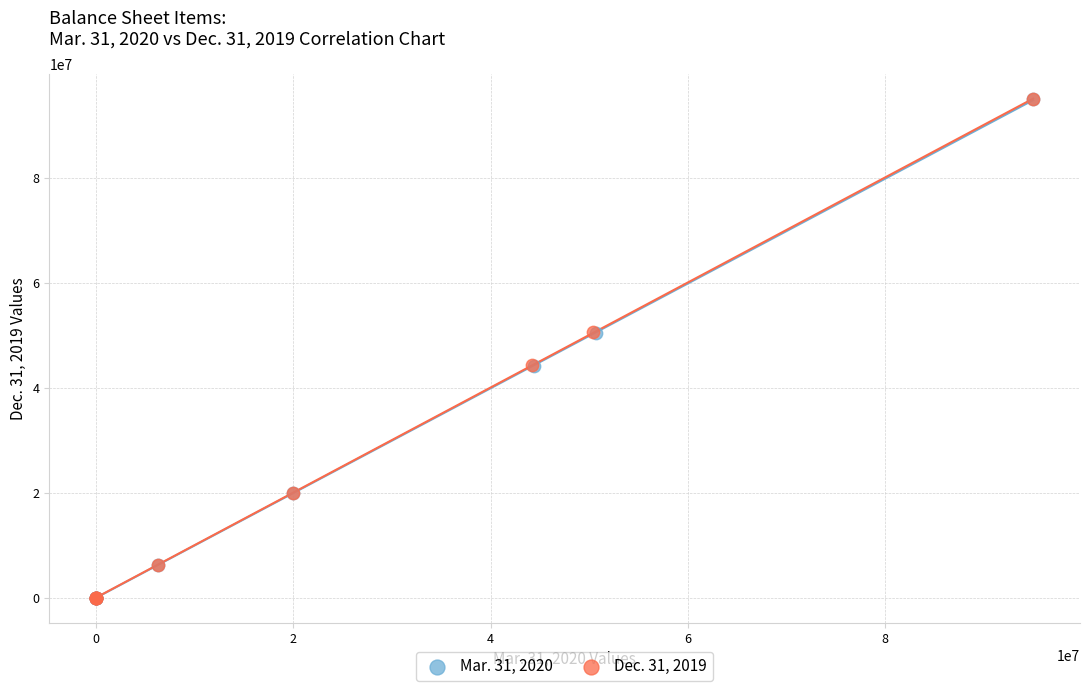

What are all the series names shown in the legend?

Mar. 31, 2020, Dec. 31, 2019